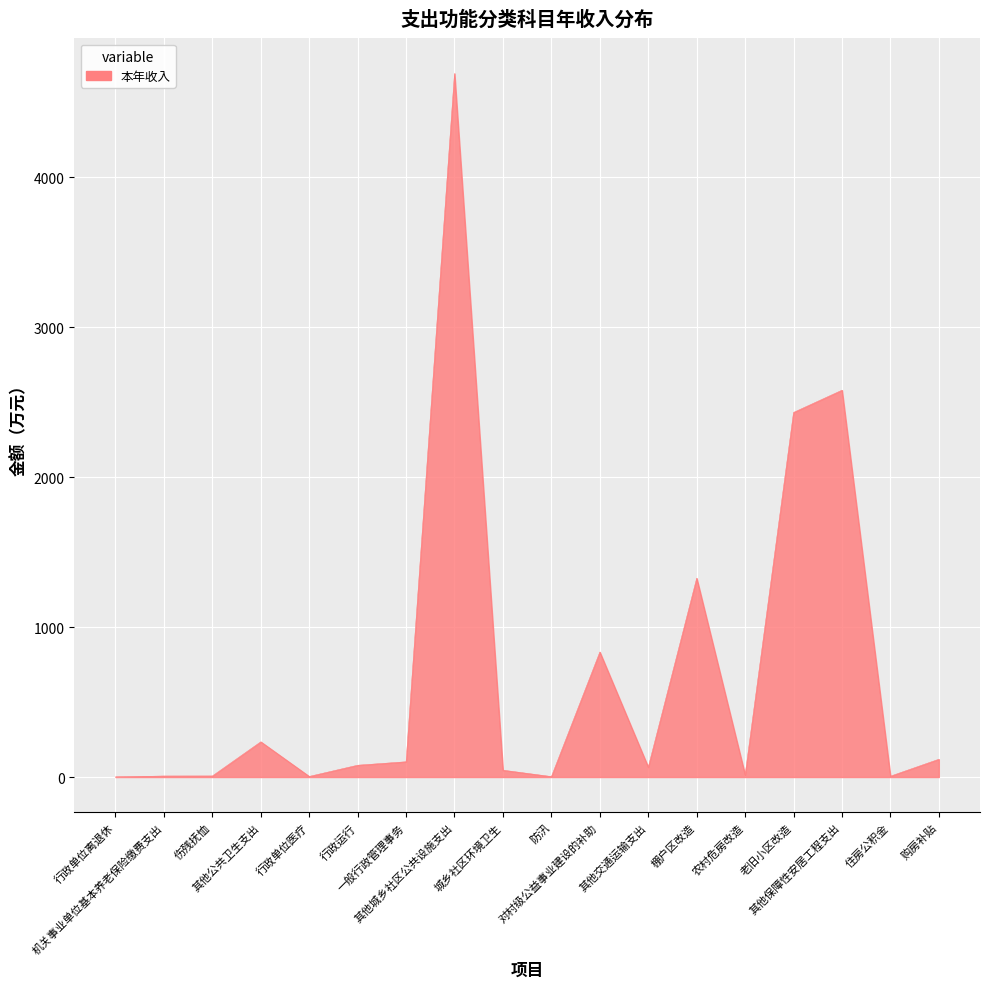

What is the difference between the maximum and minimum values?

4692.8